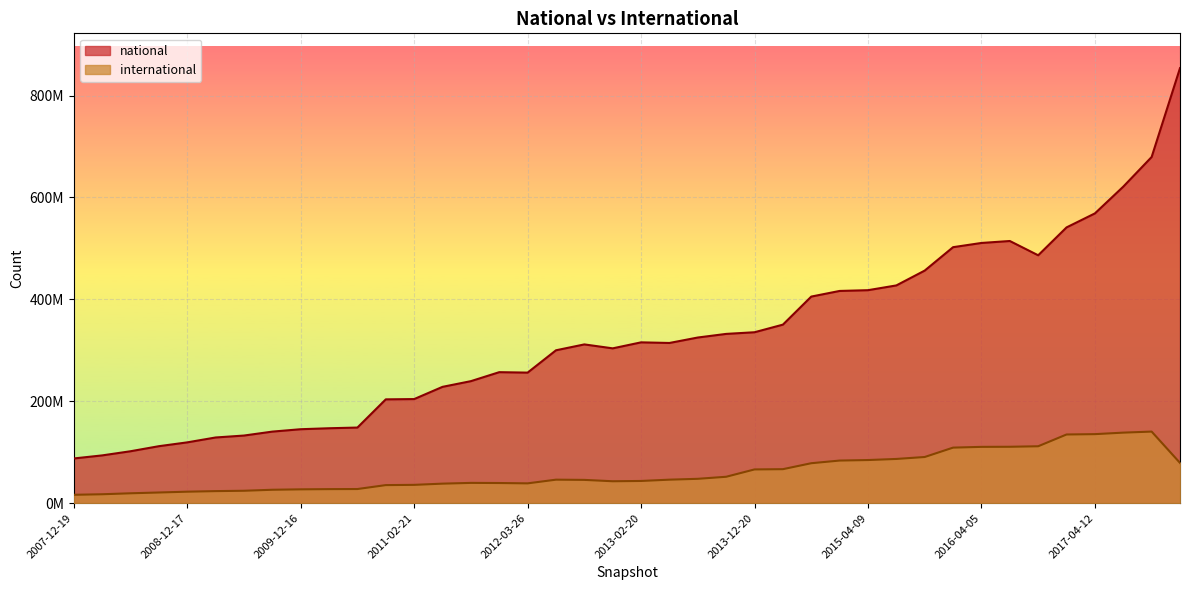

At 2012-12-11, list the series in order from smallest to largest.

international, national